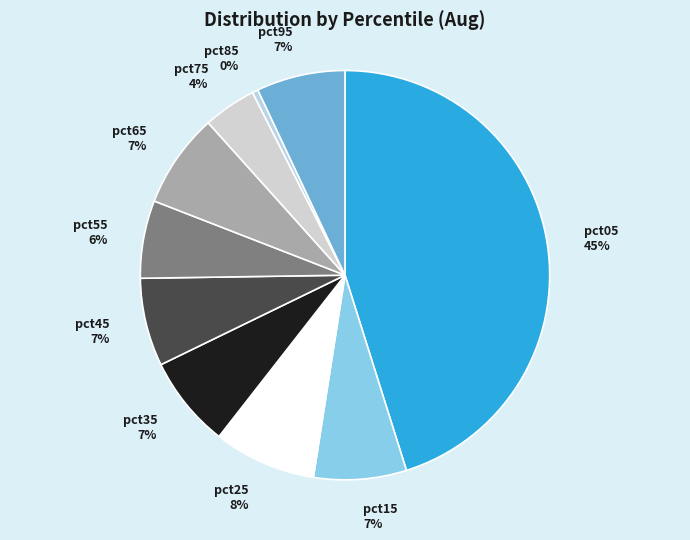

What percentage is the pct45 slice, to the nearest percent?

7%